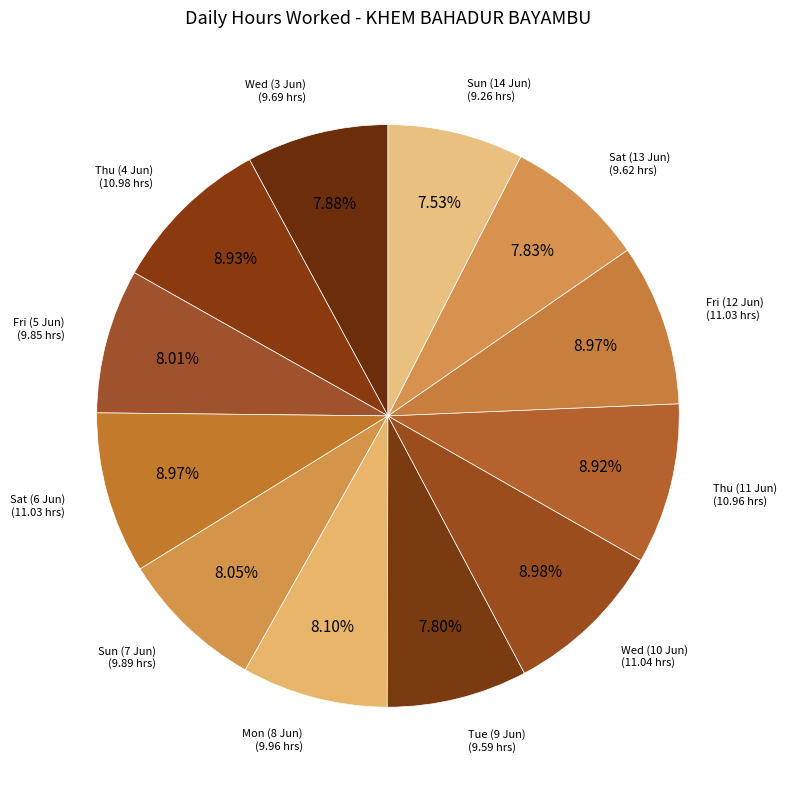

What percentage is the Mon (8 Jun) slice, to the nearest percent?

8%